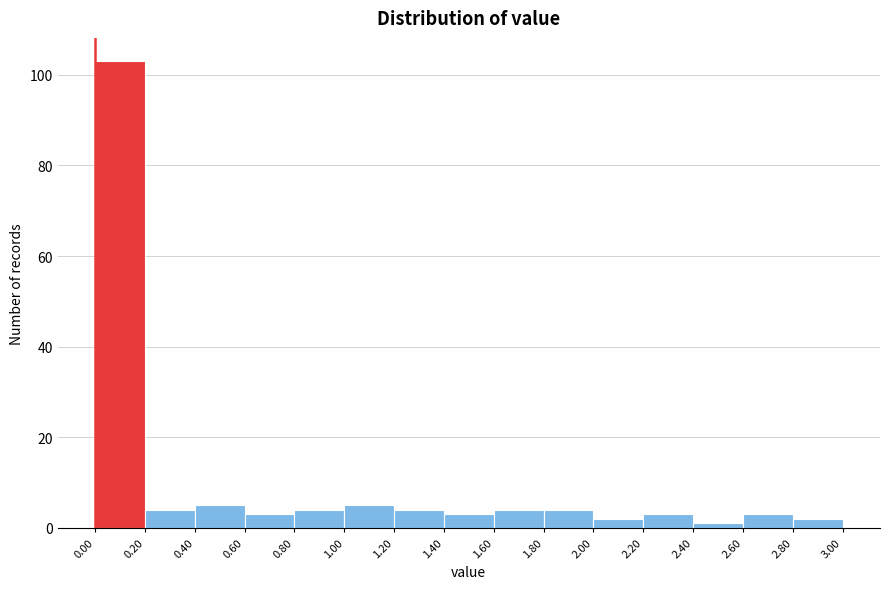

Which range on the x-axis has the tallest bar?

0.00 to 0.20